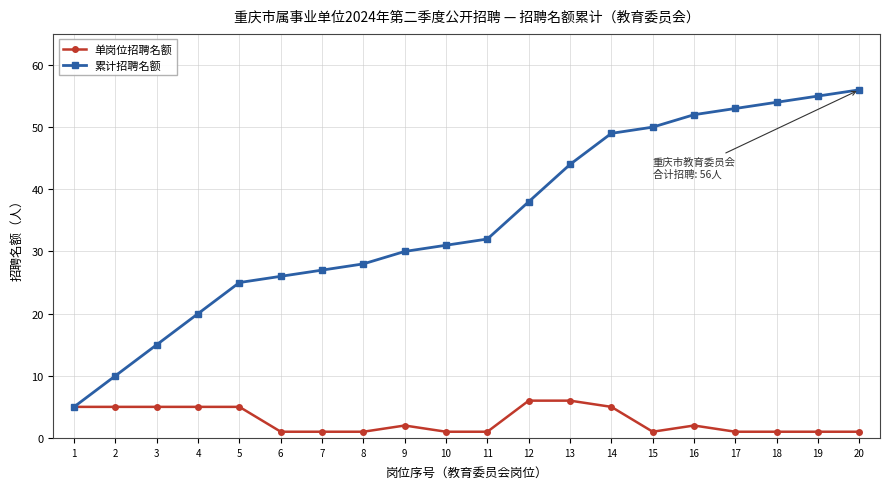

Reading left to right, list all the values displayed in this chart.

单岗位招聘名额: 5	5	5	5	5	1	1	1	2	1	1	6	6	5	1	2	1	1	1	1
累计招聘名额: 5	10	15	20	25	26	27	28	30	31	32	38	44	49	50	52	53	54	55	56